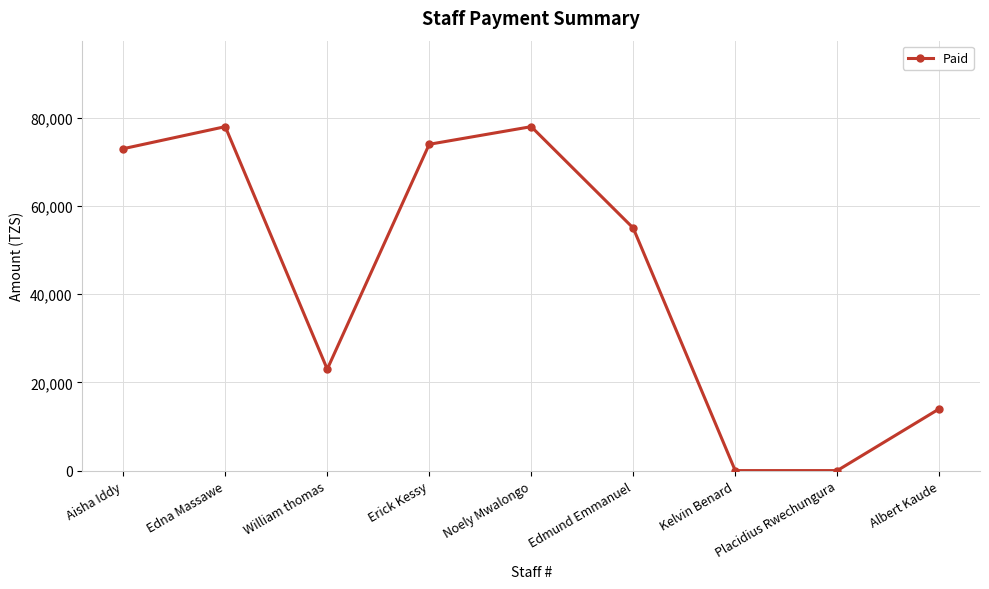

What is the average value?

43889